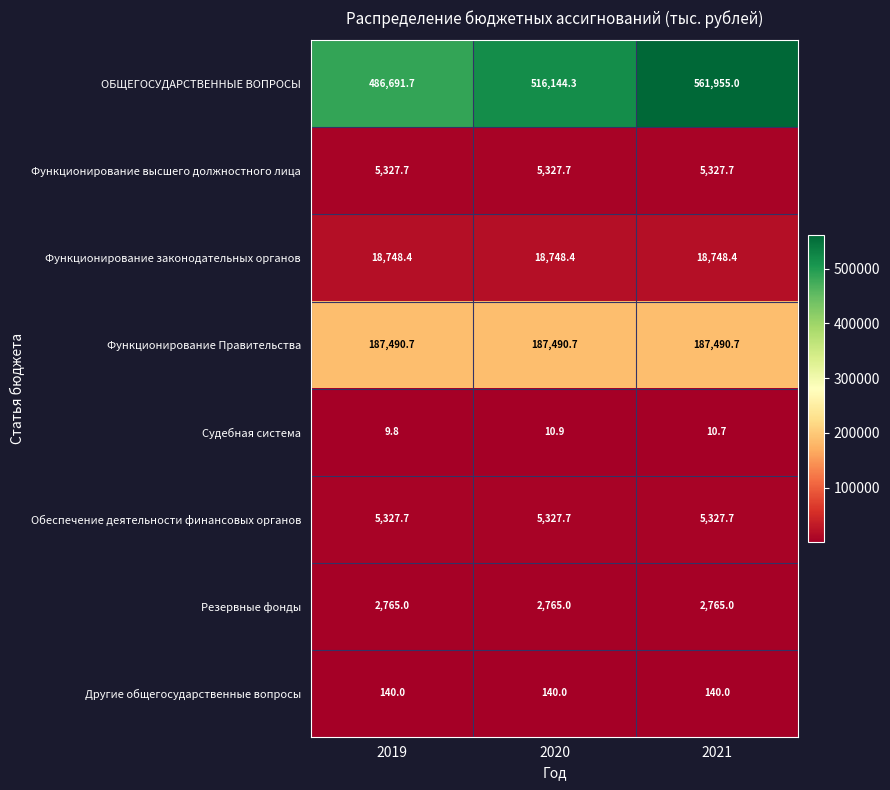

List the labels in order of ОБЩЕГОСУДАРСТВЕННЫЕ ВОПРОСЫ value, smallest first.

2019, 2020, 2021